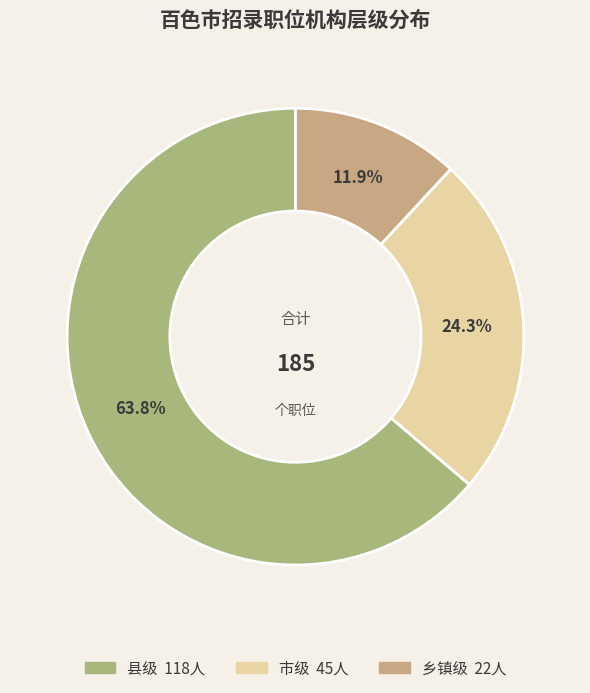

Which category has the smallest portion of the pie?

乡镇级